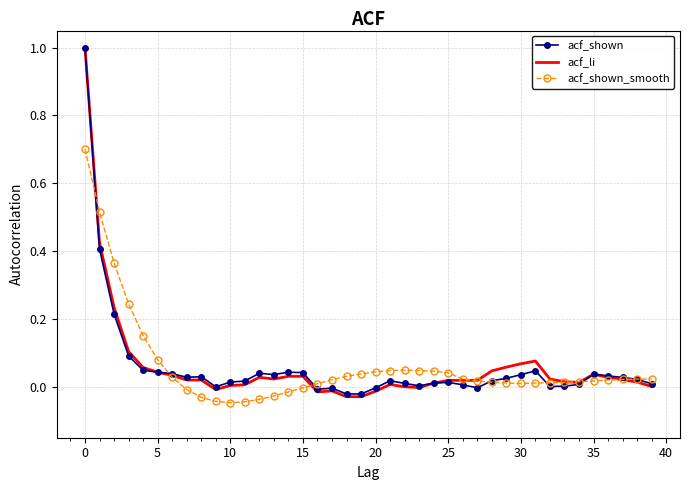

What is the greatest value displayed?

1.0